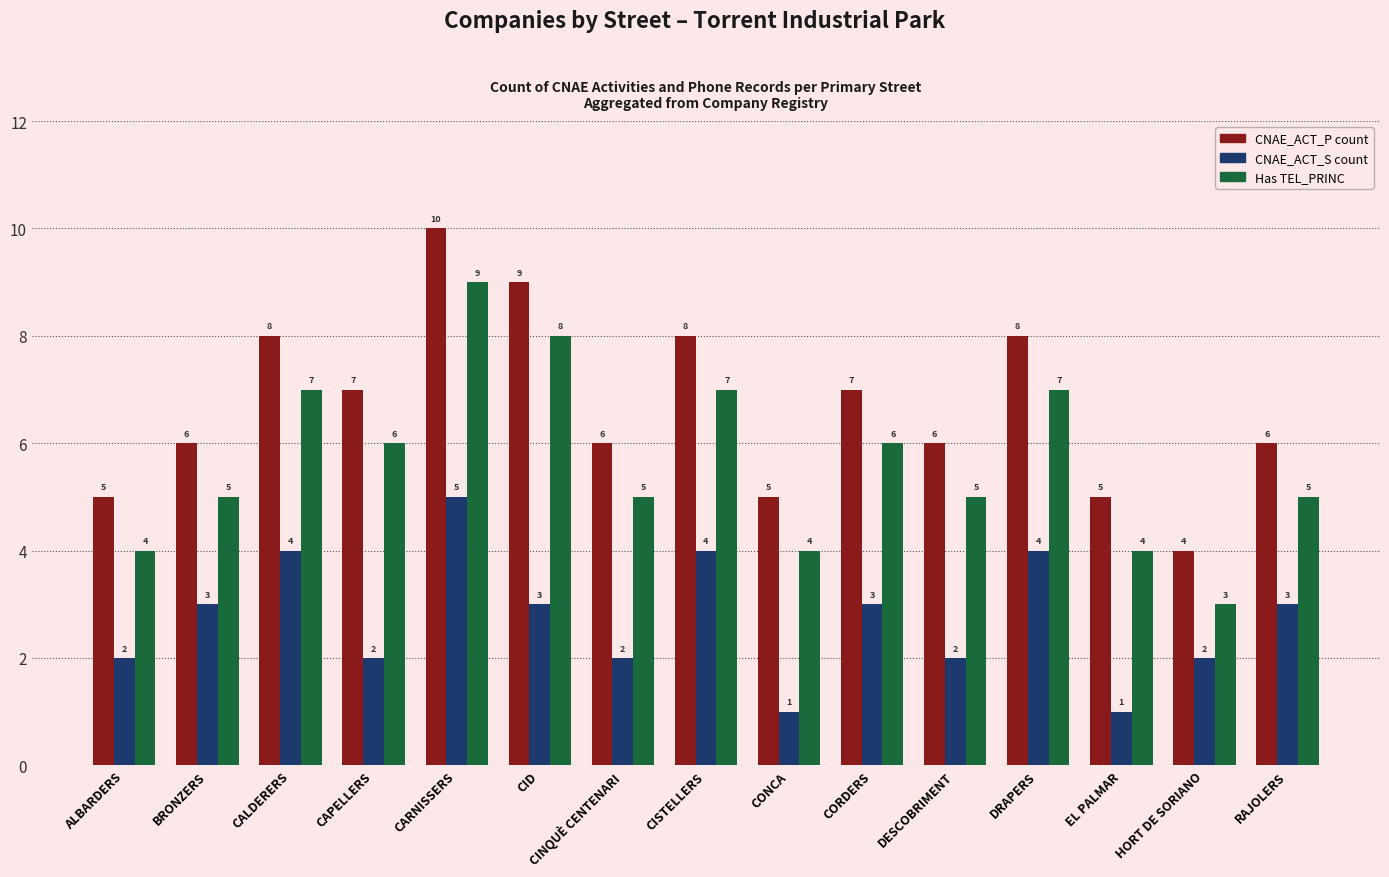

What is the minimum value shown in the chart?

1